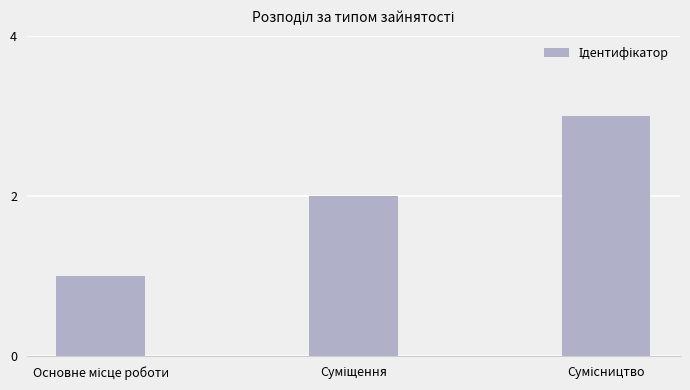

What is the sum of all values?

6